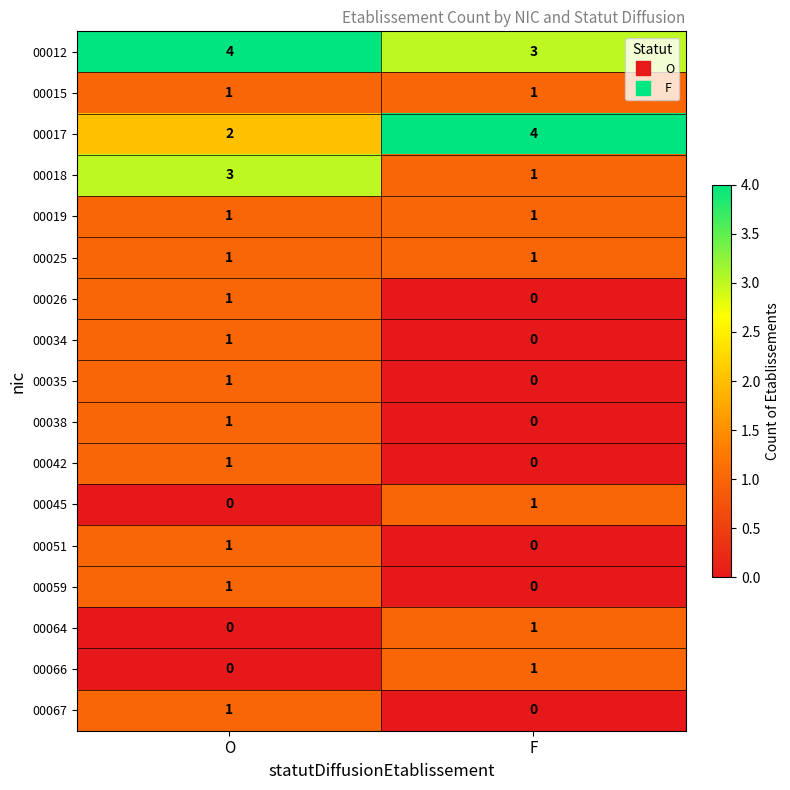

What is the average value of the 00012 series?

4